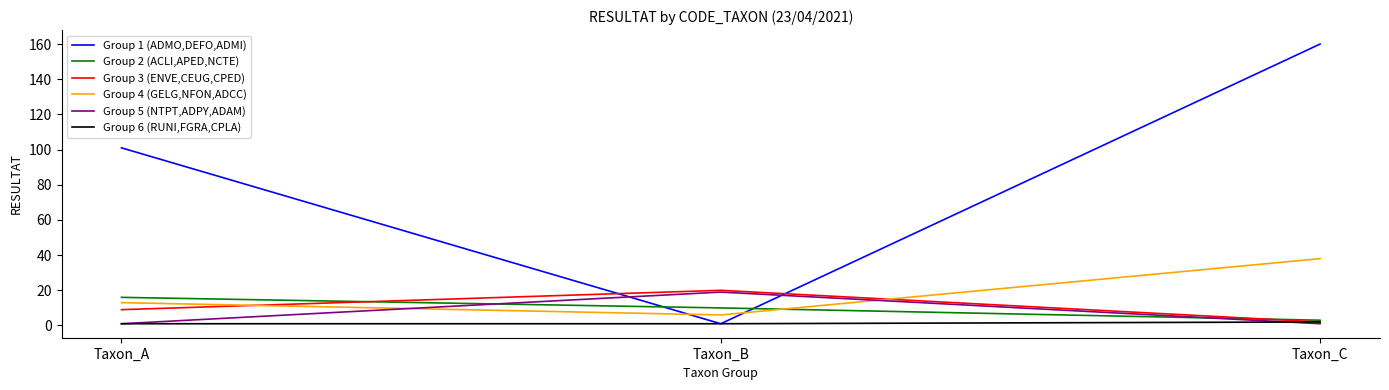

What is the minimum value for Group 1 (ADMO,DEFO,ADMI)?

1